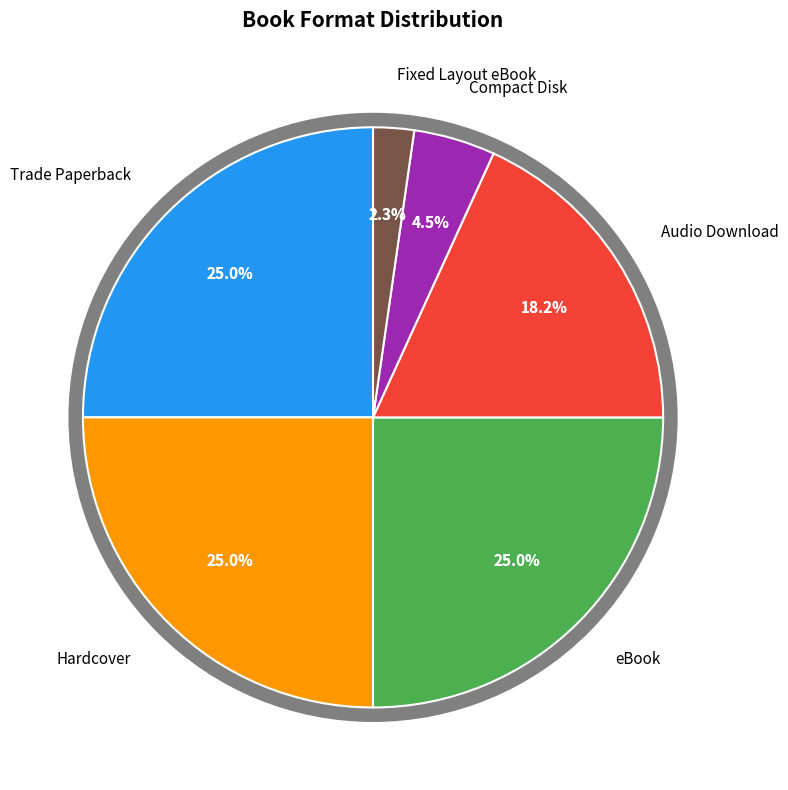

Count the number of slices in the pie.

6